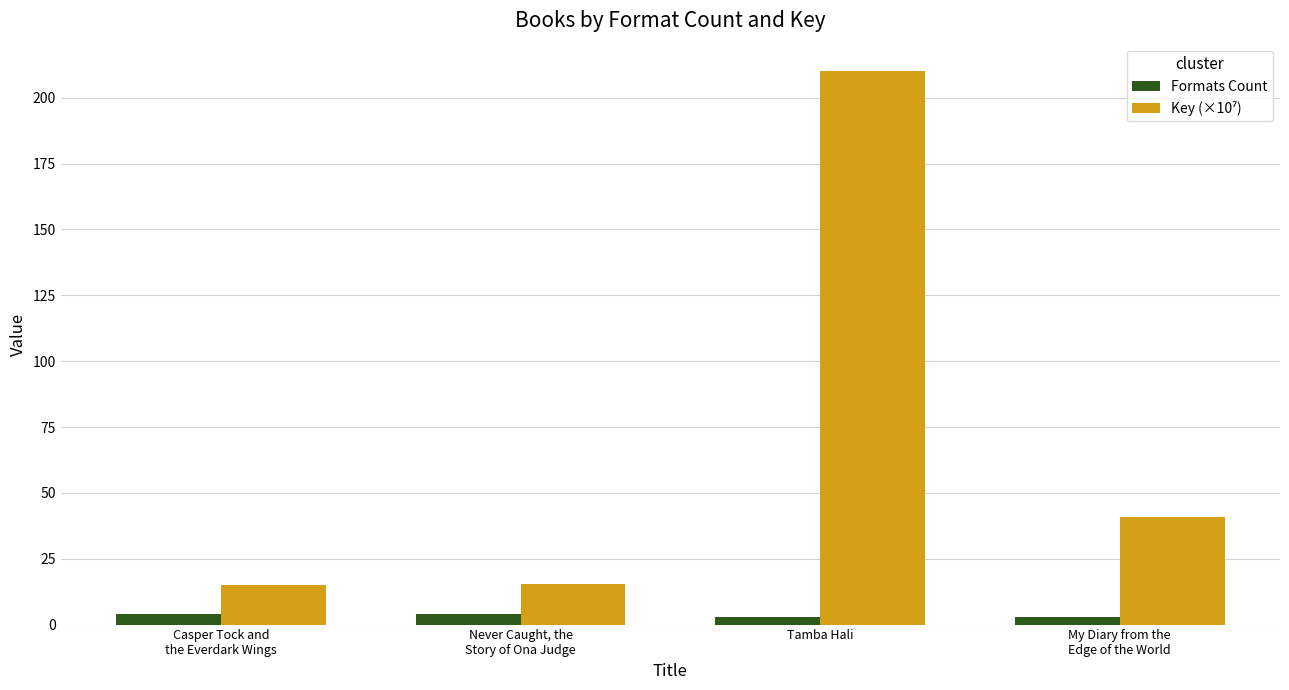

At which category is the sum across all series the highest?

Tamba Hali